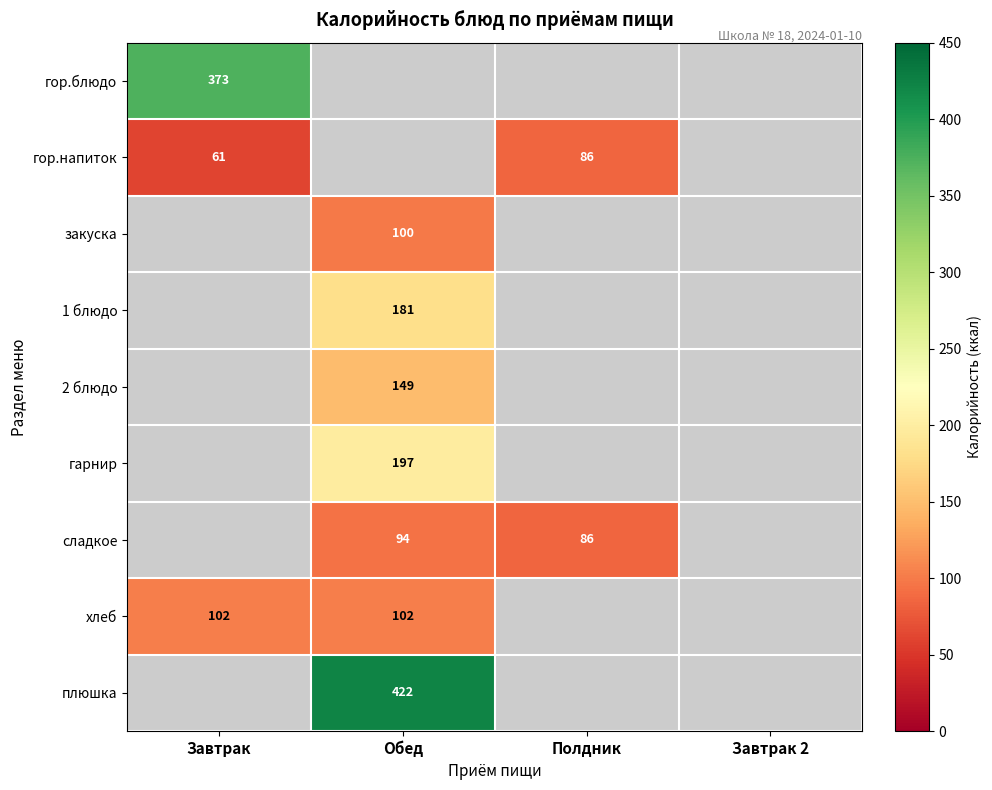

At which category does the chart reach its minimum across all series?

Завтрак